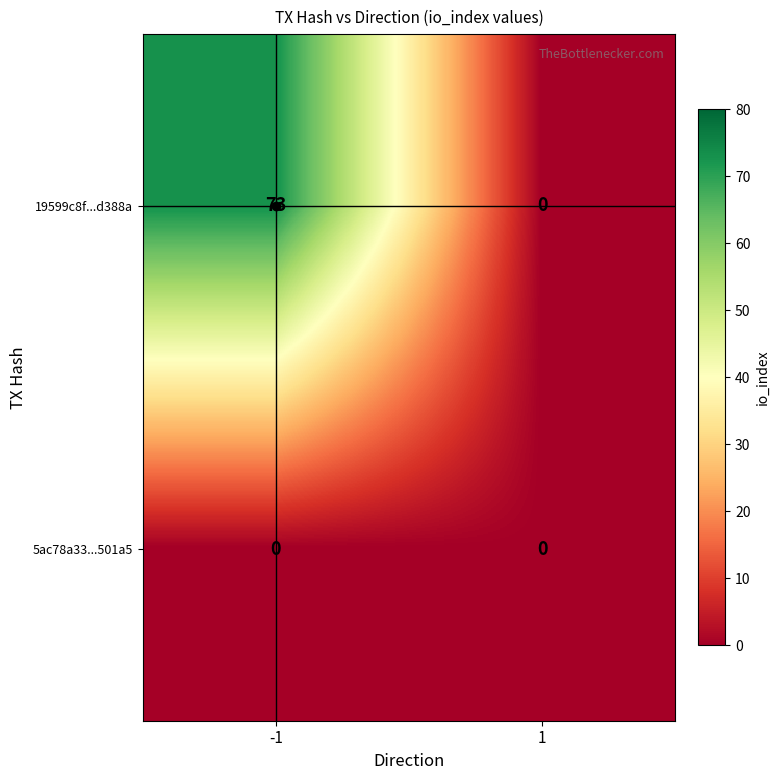

Which series has the widest spread of values?

19599c8f...d388a